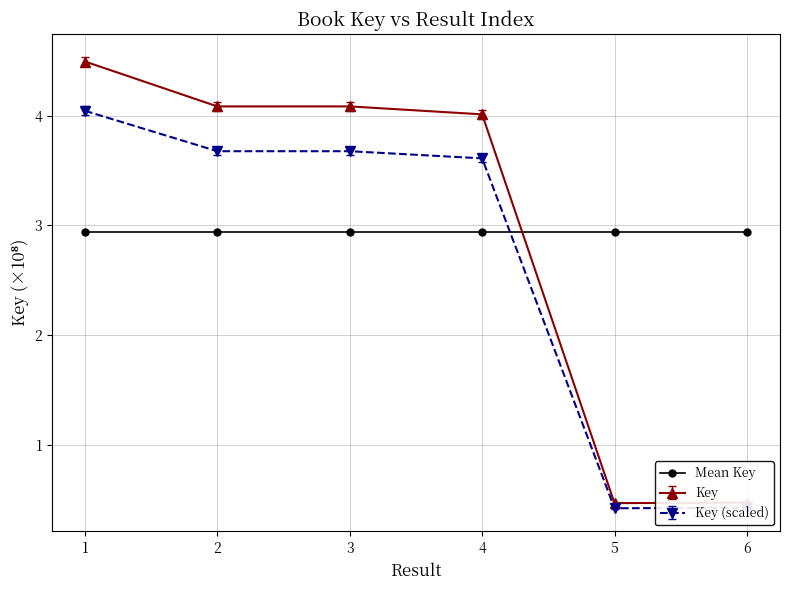

What is the difference between the highest and lowest values at 1?

1.6